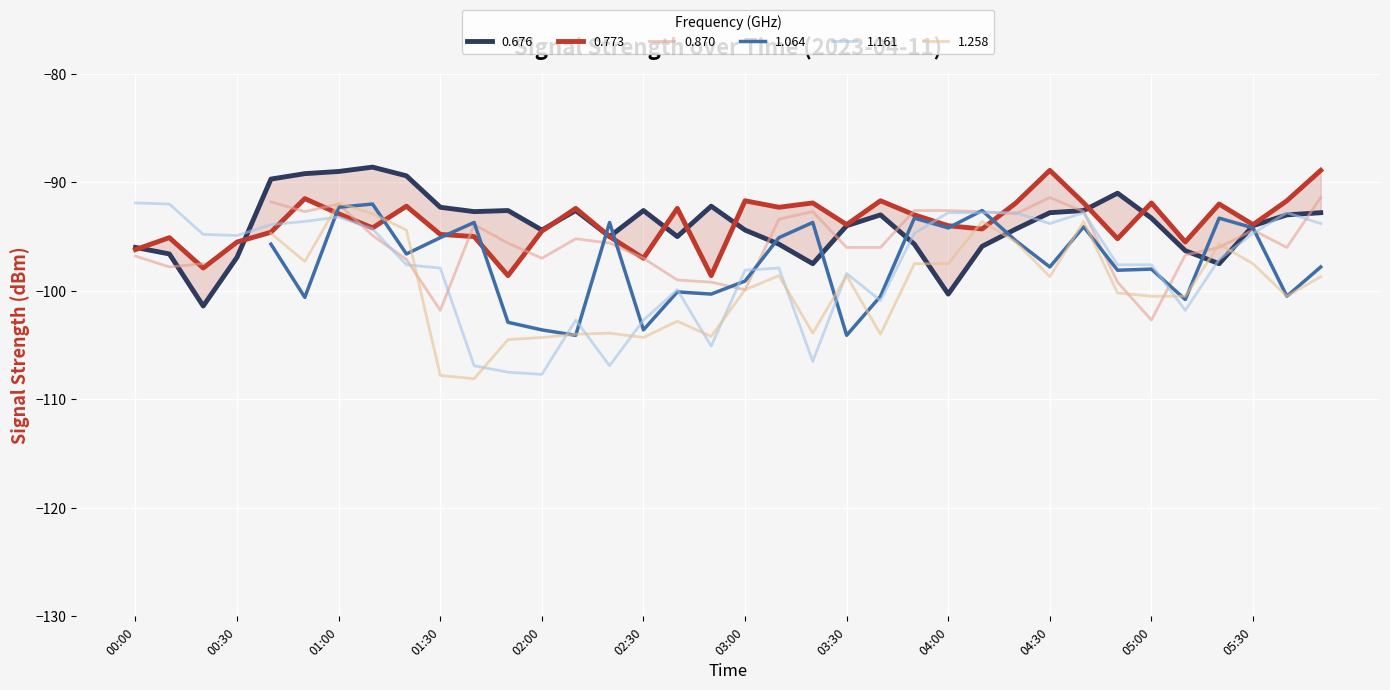

Which series has the widest spread of values?

1.161